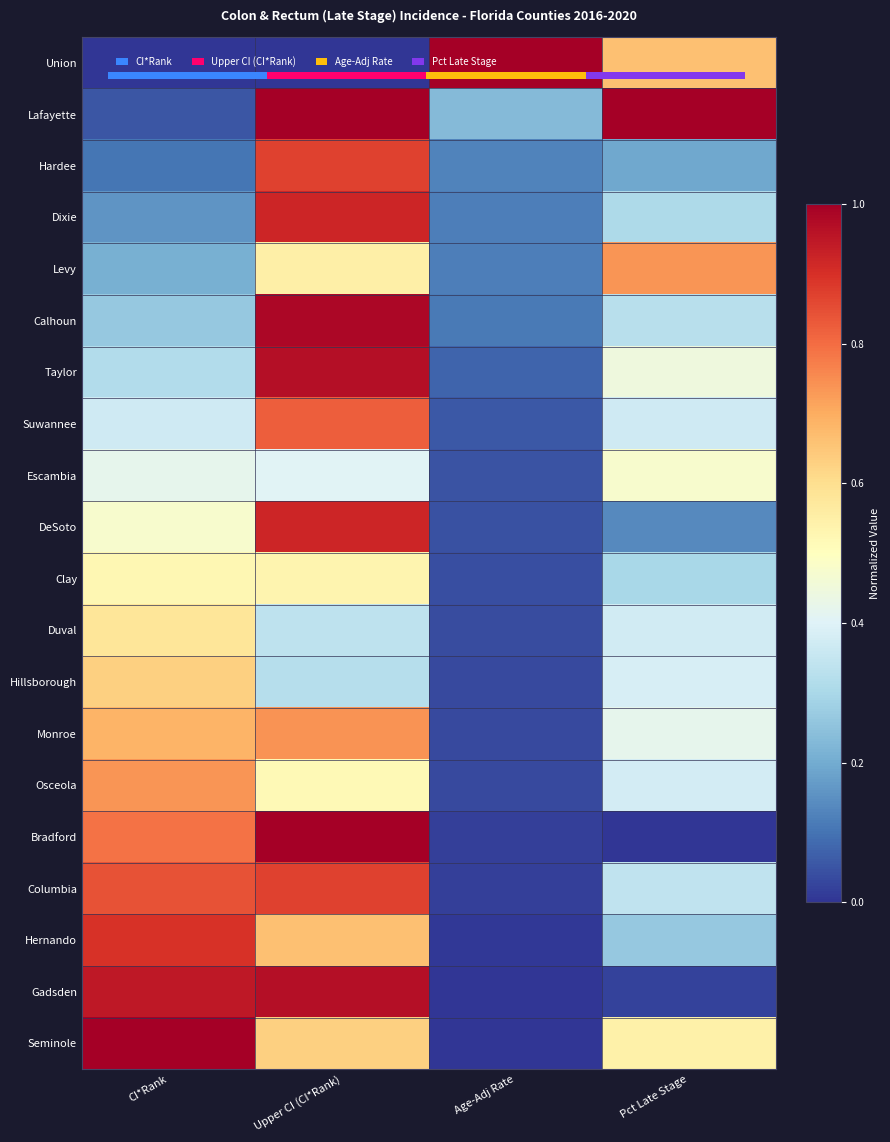

Is it true that Hillsborough equals 0.2 at Pct Late Stage?

False